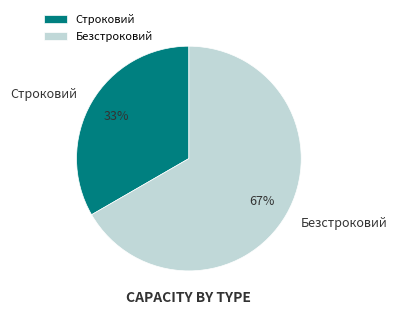

To the nearest percent, what portion does Строковий represent?

33%